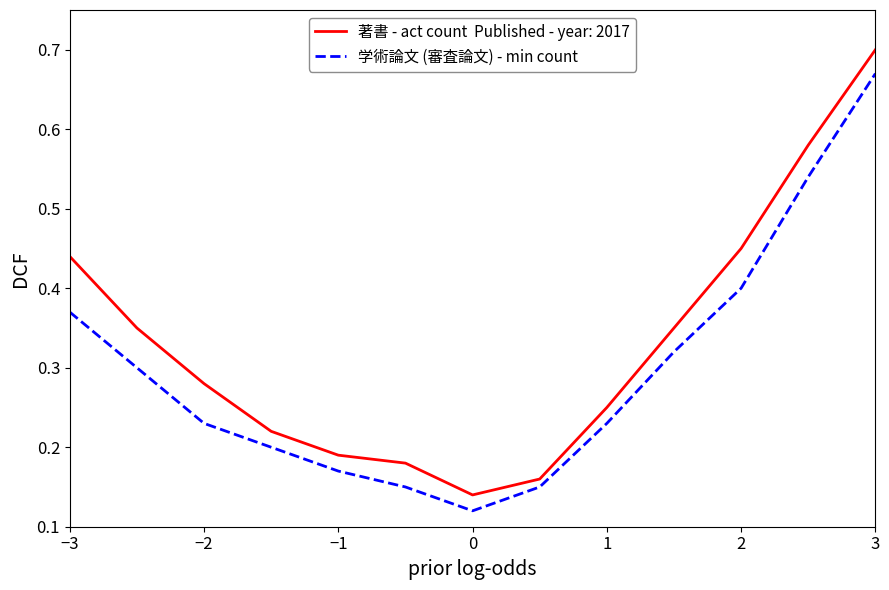

Which label corresponds to the largest value in the chart?

3